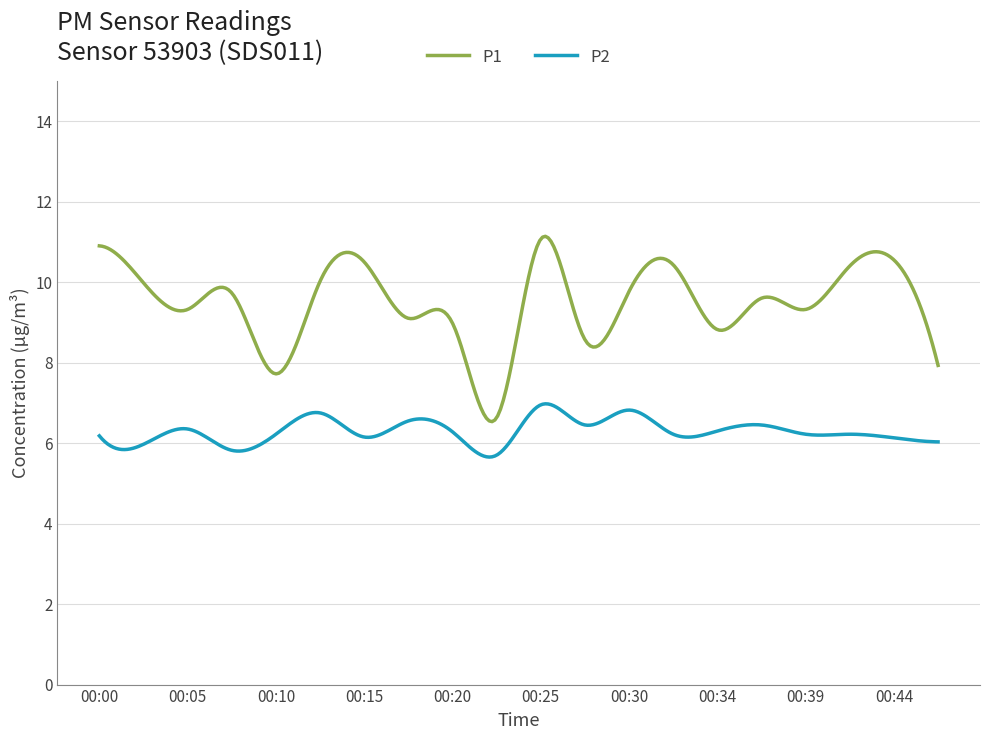

Which series has the largest total across all categories?

P1